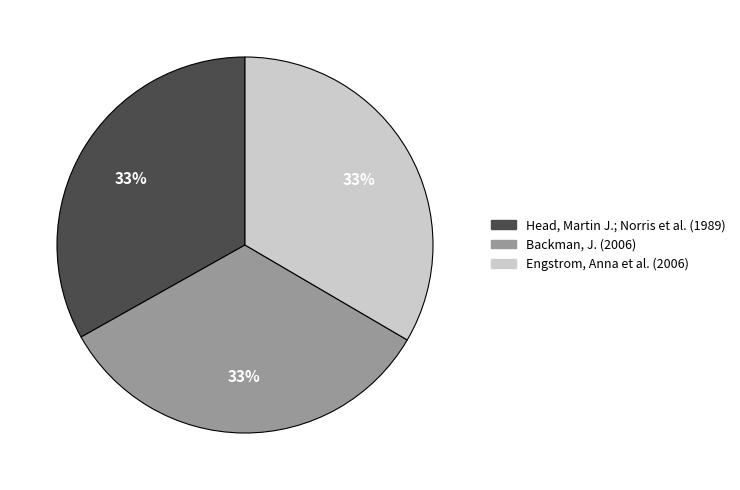

To the nearest percent, what is the average slice percentage?

33%